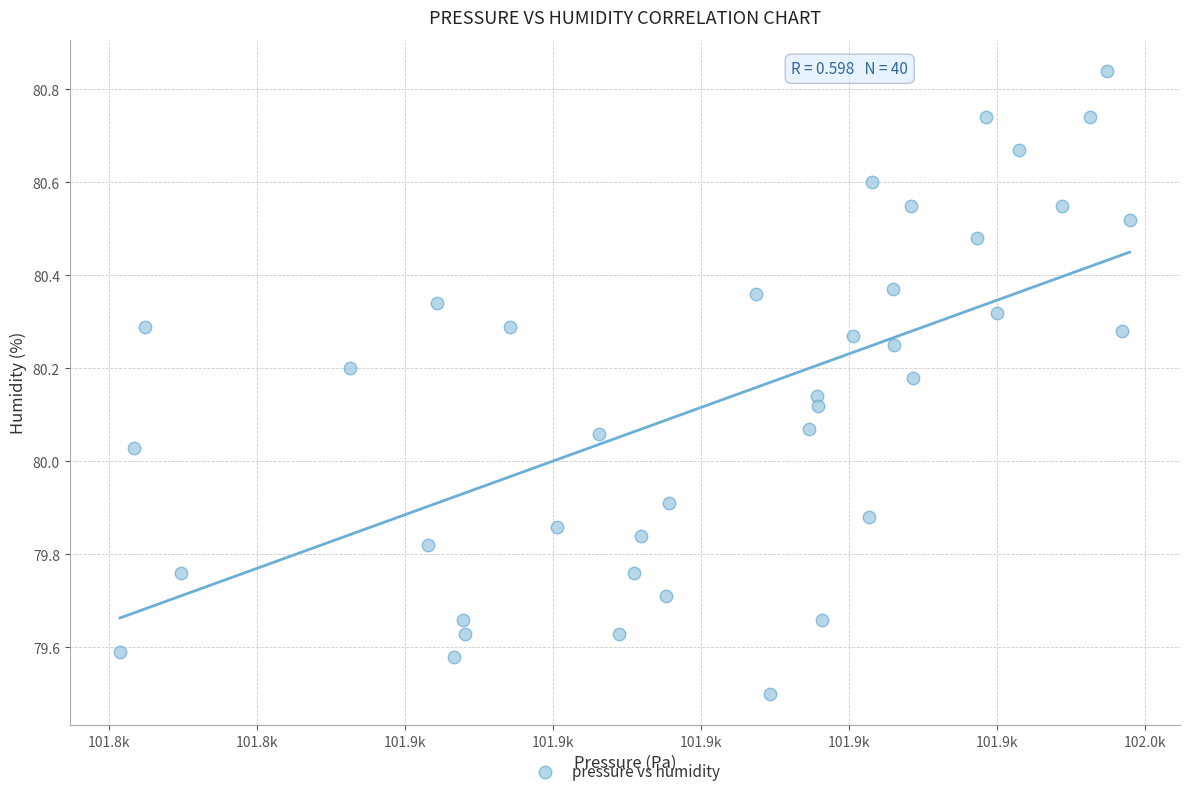

What is the range of X values (max minus min)?

136.5